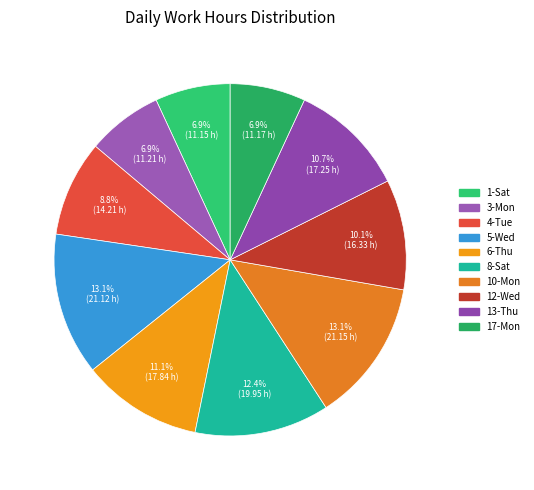

Approximately how many times larger is the value at 10-Mon compared to 1-Sat?

1.9